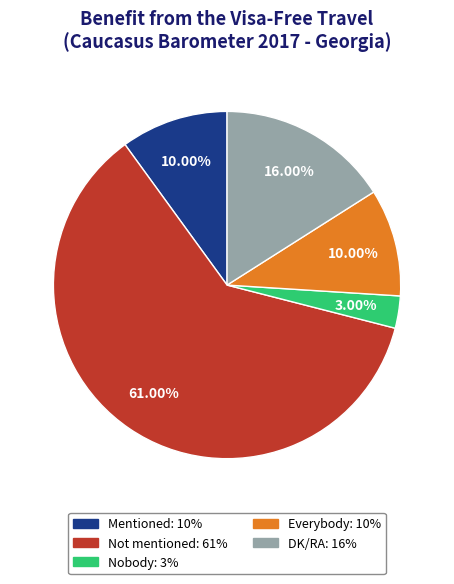

How many slices are in this pie chart?

5